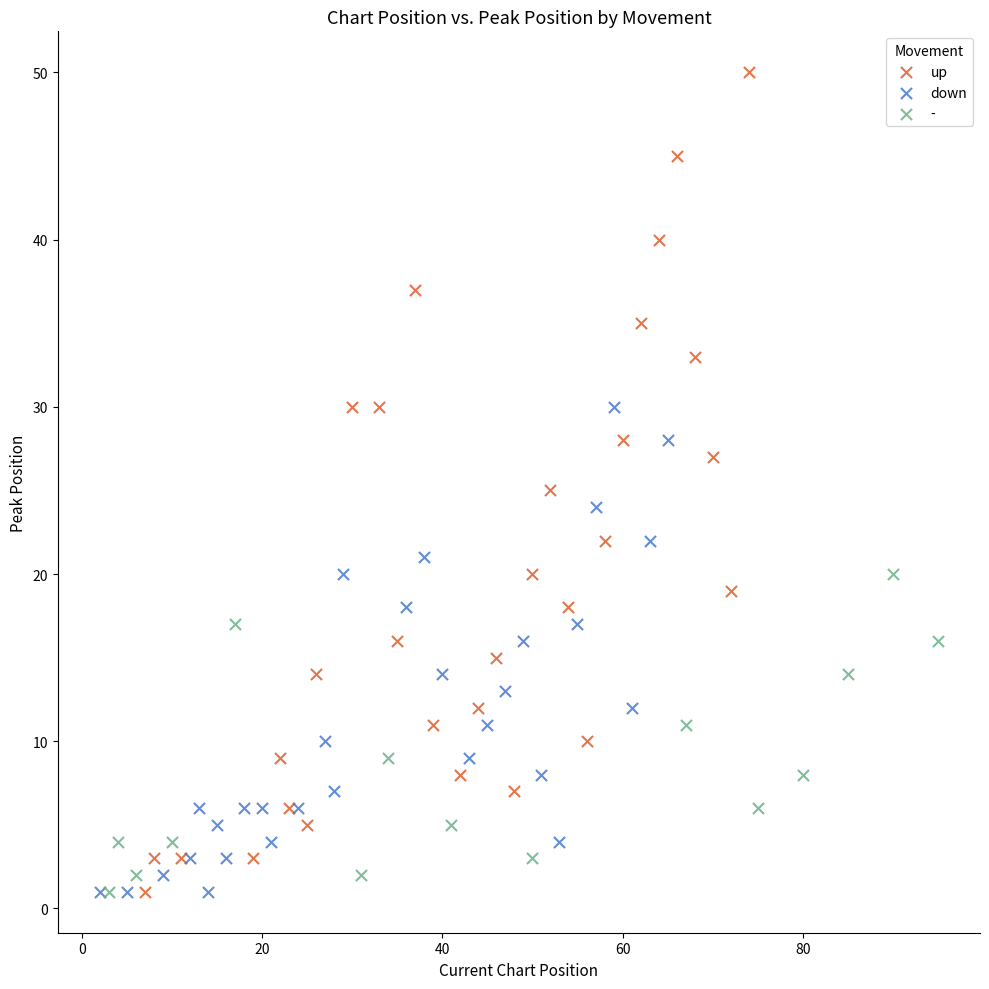

Which series has the largest Y range (max minus min)?

up